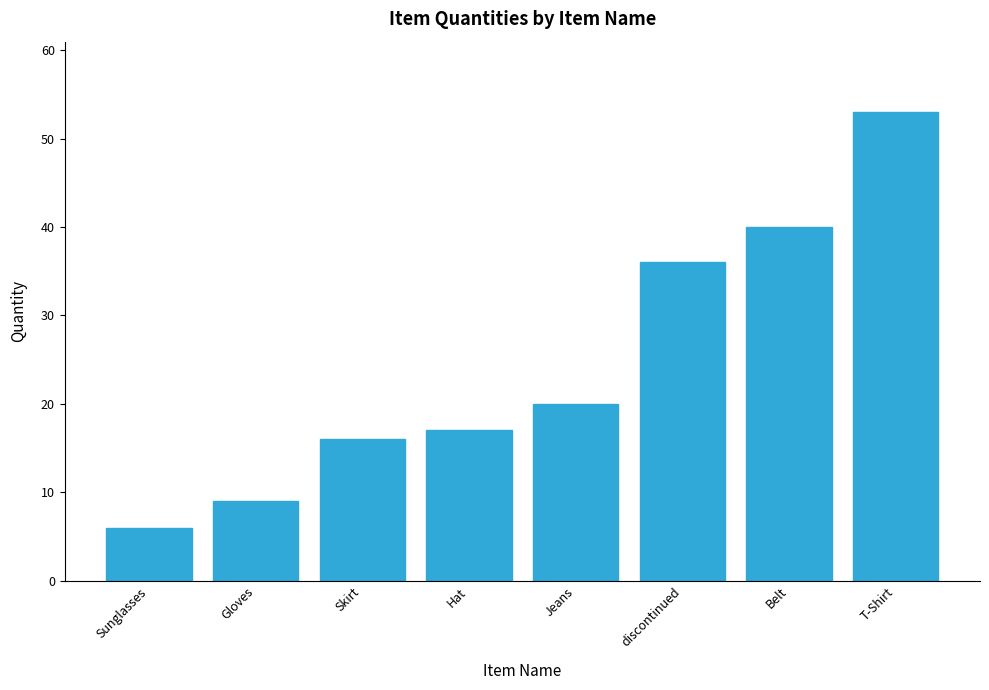

What is the sum of the values at Gloves and discontinued?

45